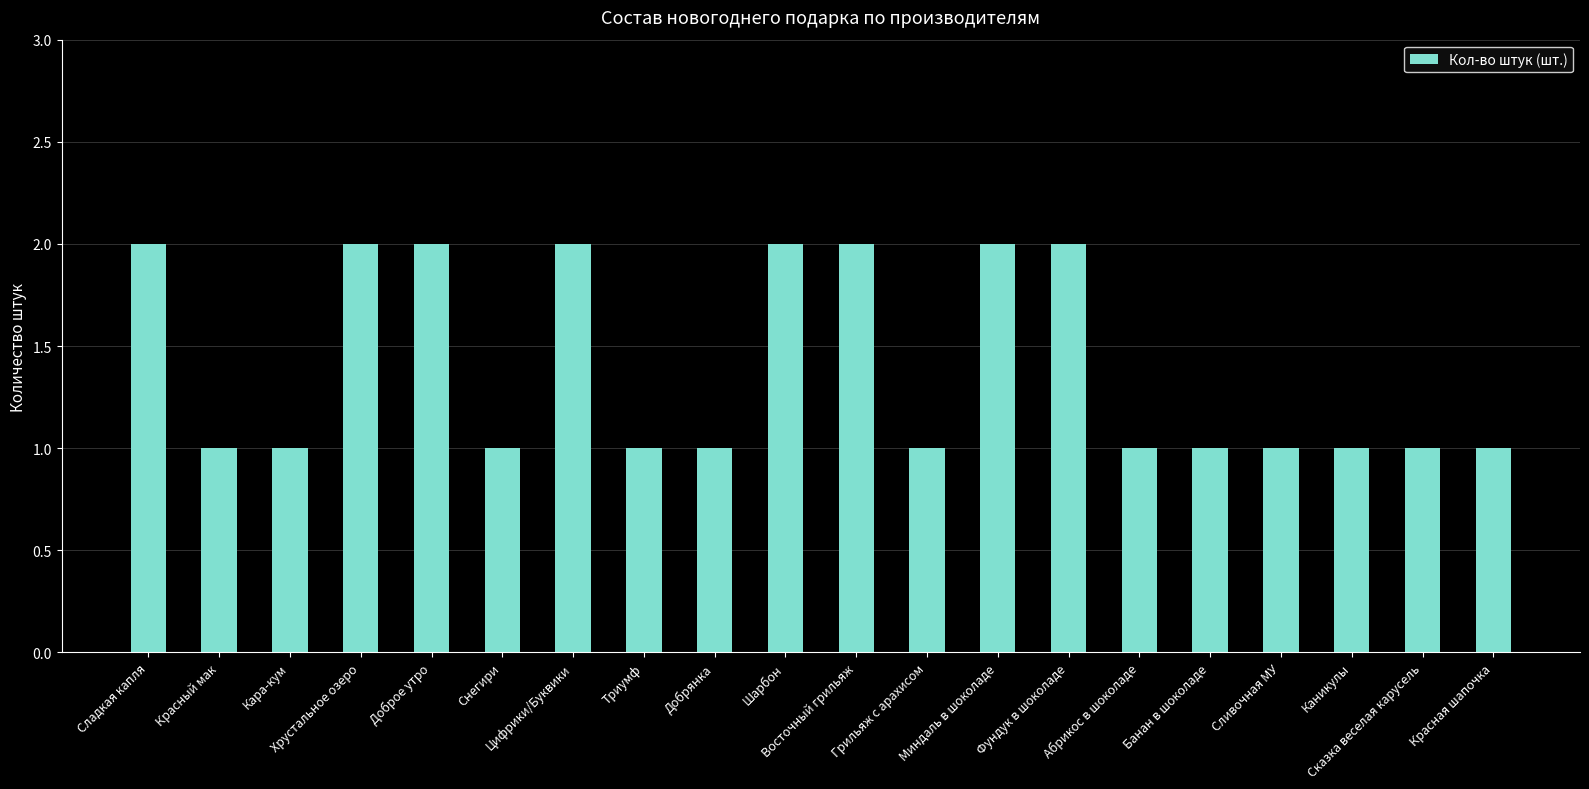

Reading left to right, extract all data points from this chart.

2	1	1	2	2	1	2	1	1	2	2	1	2	2	1	1	1	1	1	1